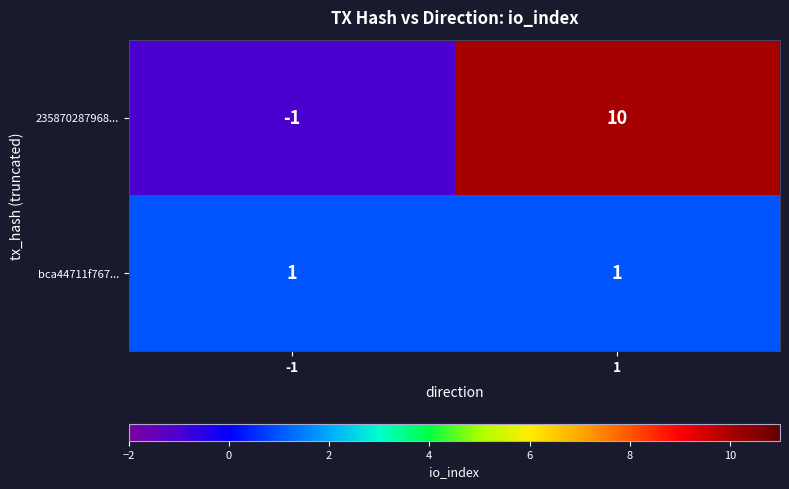

Reading left to right, list all the values displayed in this chart.

235870287968...: -1	10
bca44711f767...: 1	1